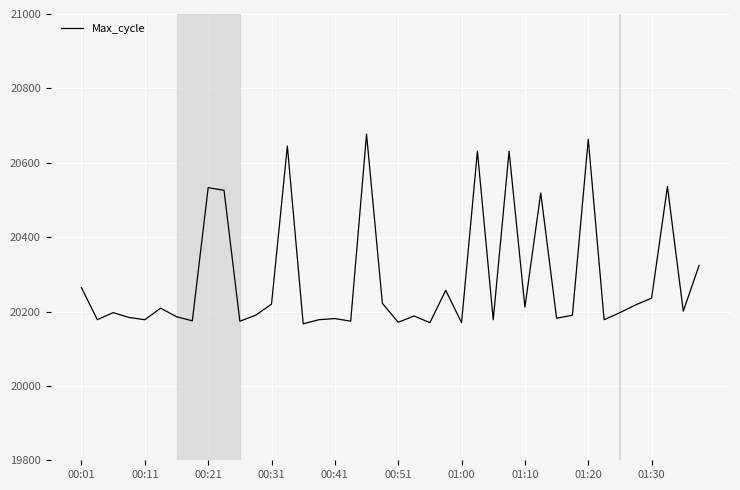

What is the difference between the maximum and minimum values?

510